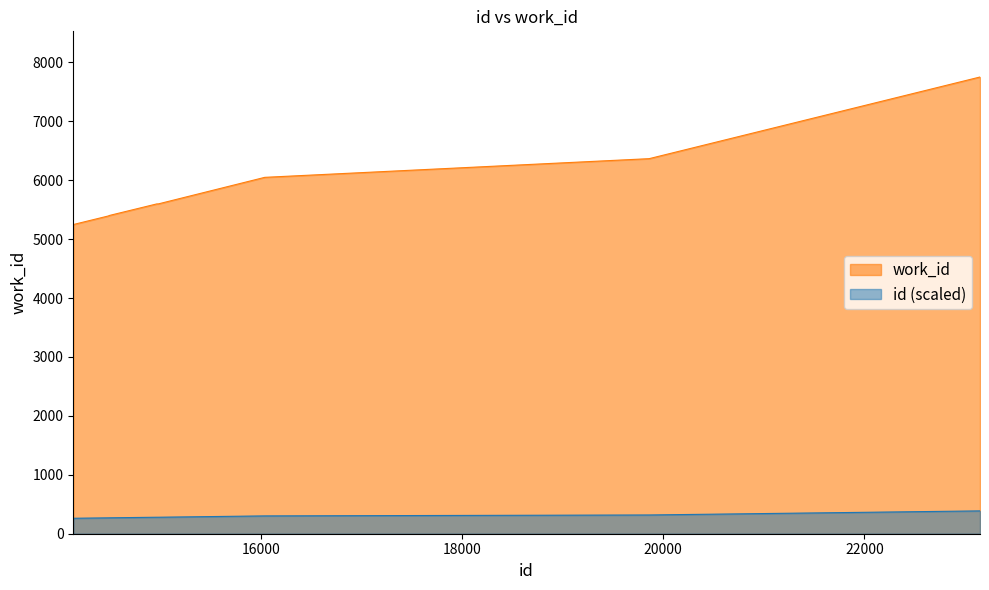

The value at 19860 is 1748. True or false?

False